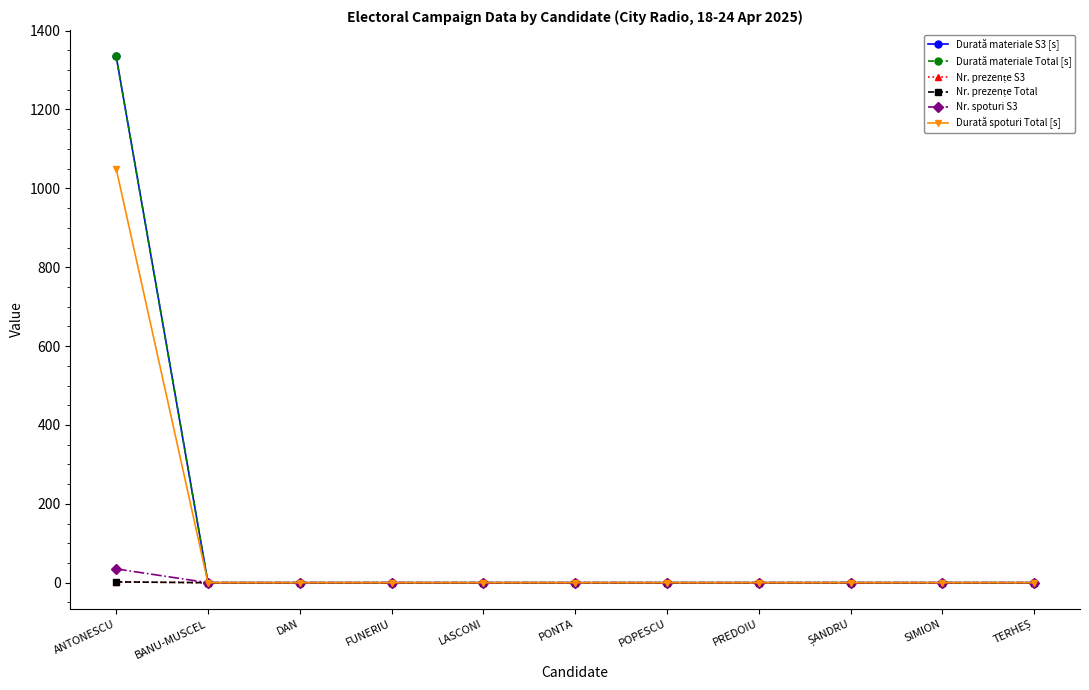

The Durată materiale S3 [s] series shows 453 at SIMION. True or false?

False